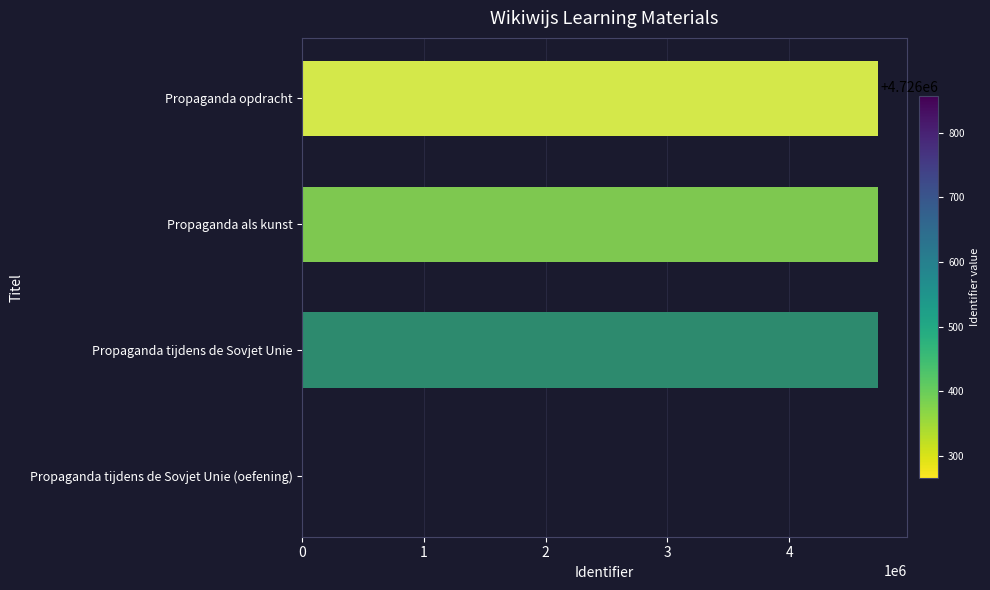

How many data points does each series have?

4